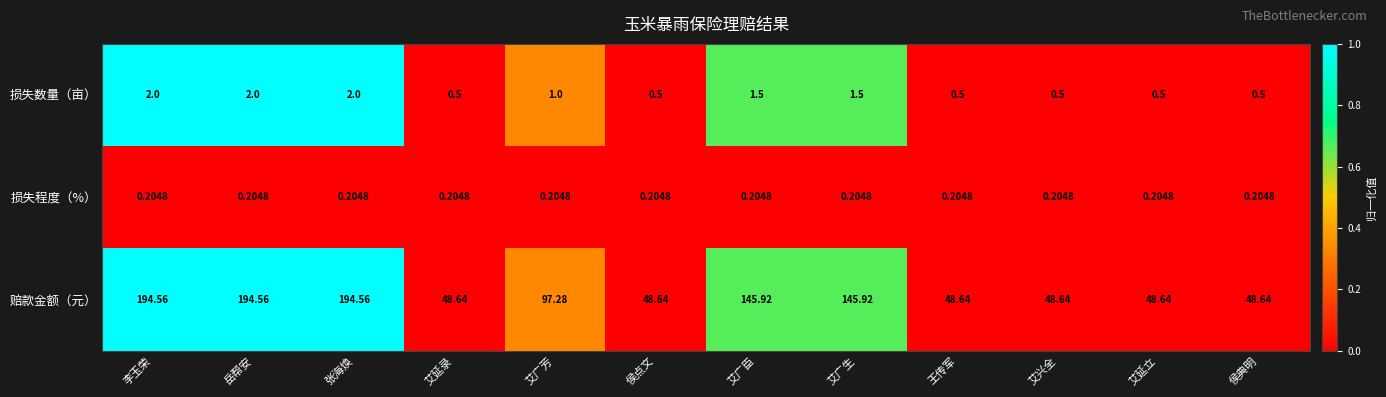

Which series has the largest total across all categories?

赔款金额（元）